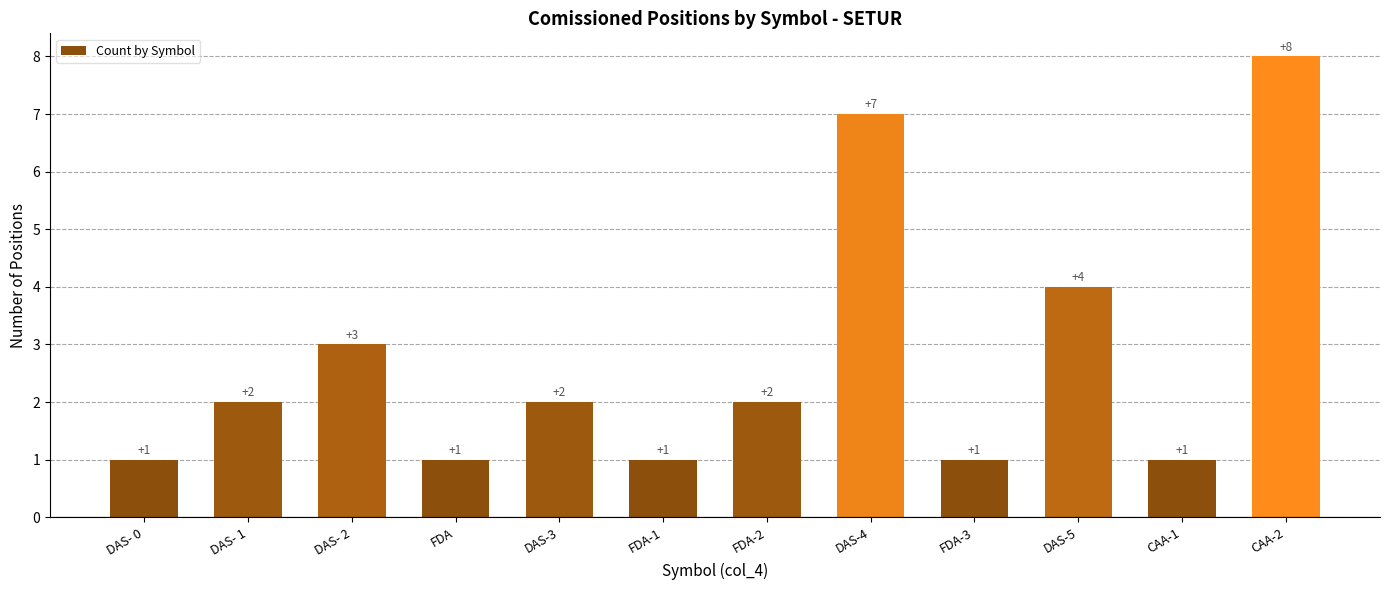

The chart shows a value of 1 at FDA-2. True or false?

False